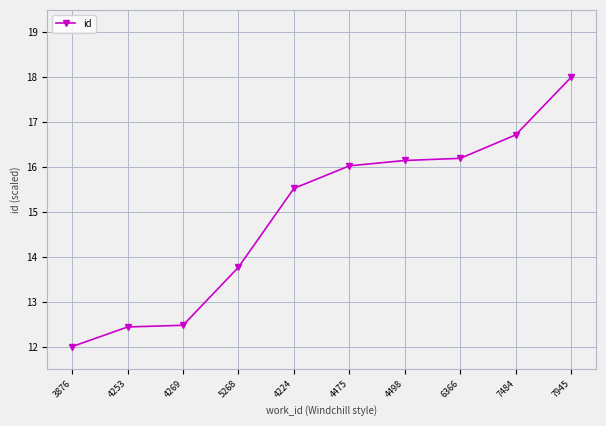

What is the value of the 10th point from the left?

18.0